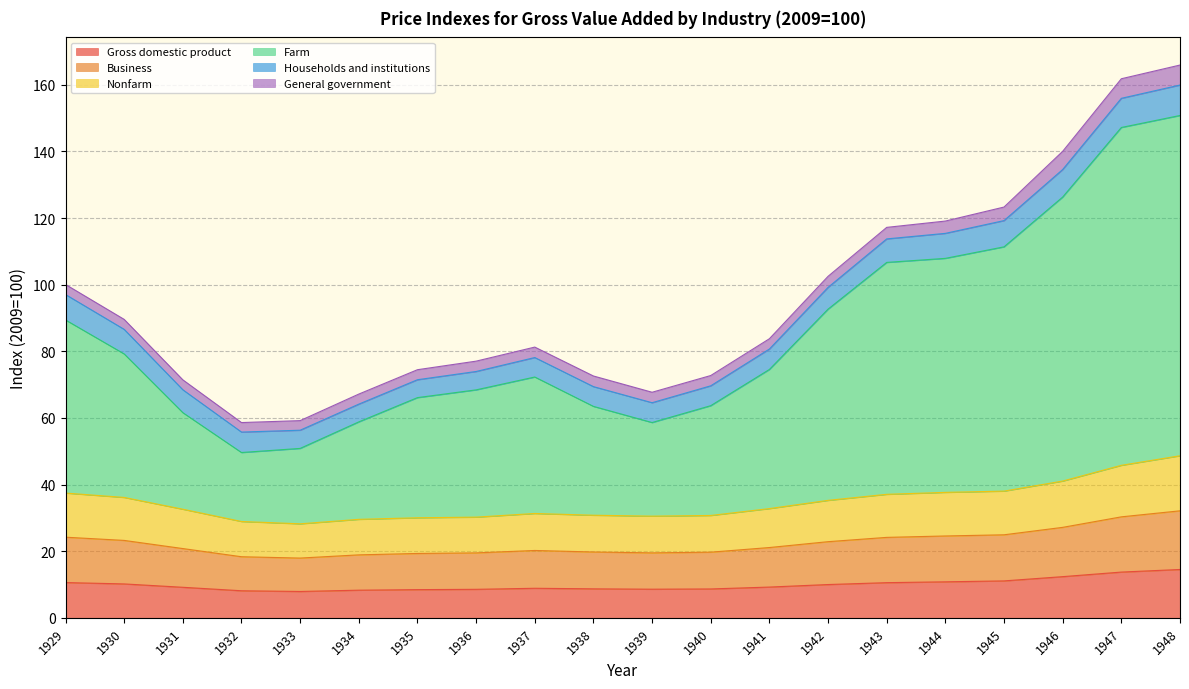

How many lines are shown in the chart?

6